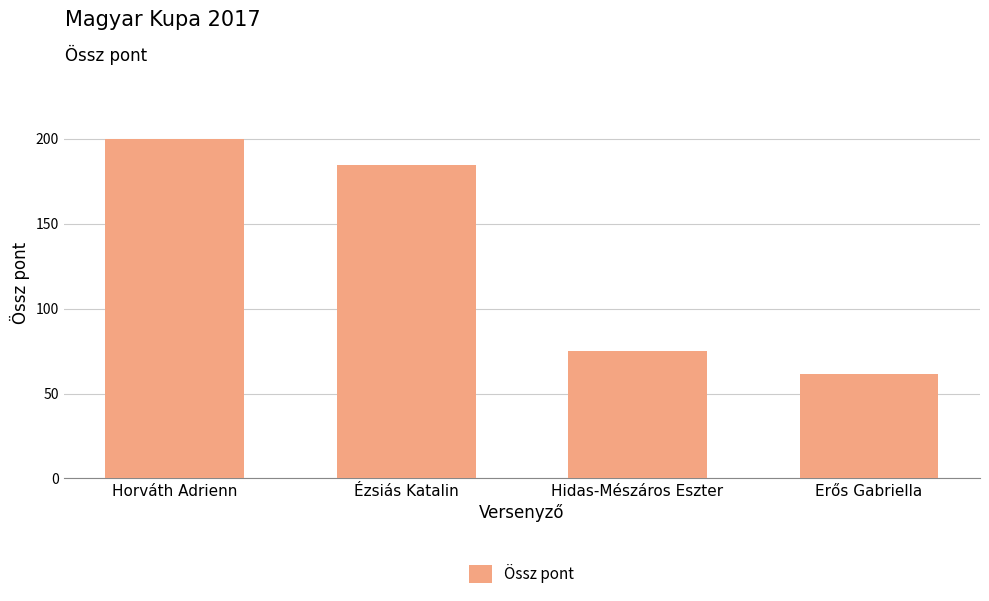

Between Hidas-Mészáros Eszter and Horváth Adrienn, which is larger?

Horváth Adrienn